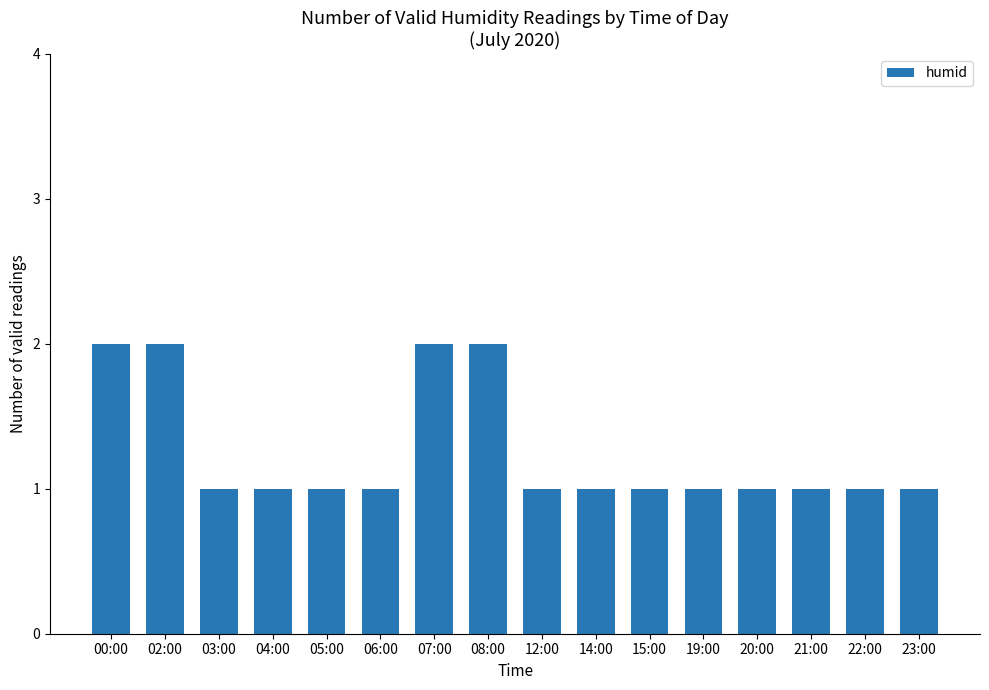

What position from the left is 03:00?

3